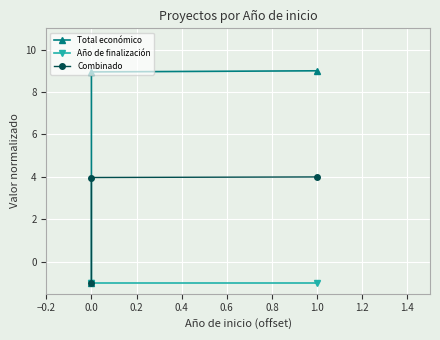

The value of Año de finalización at 0.0 is -1.0. True or false?

True